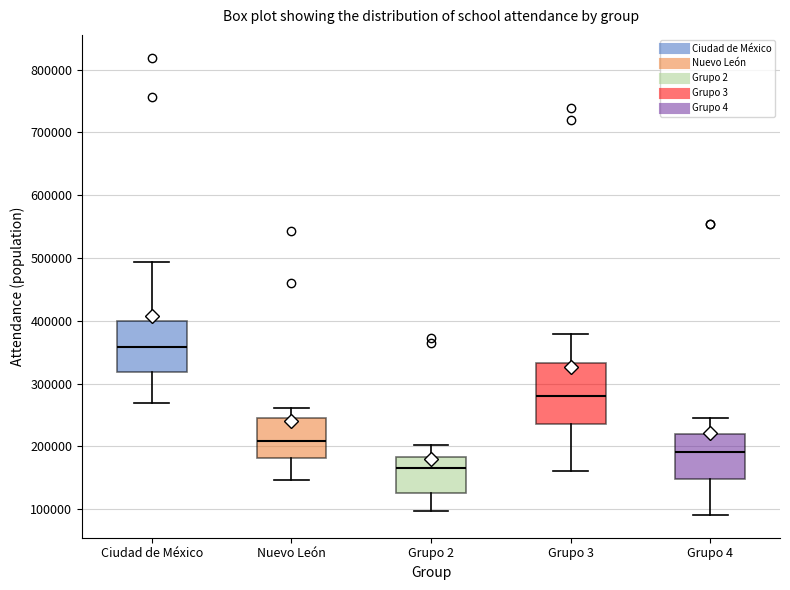

Which box is the tallest, from its lower edge to its upper edge?

Grupo 3